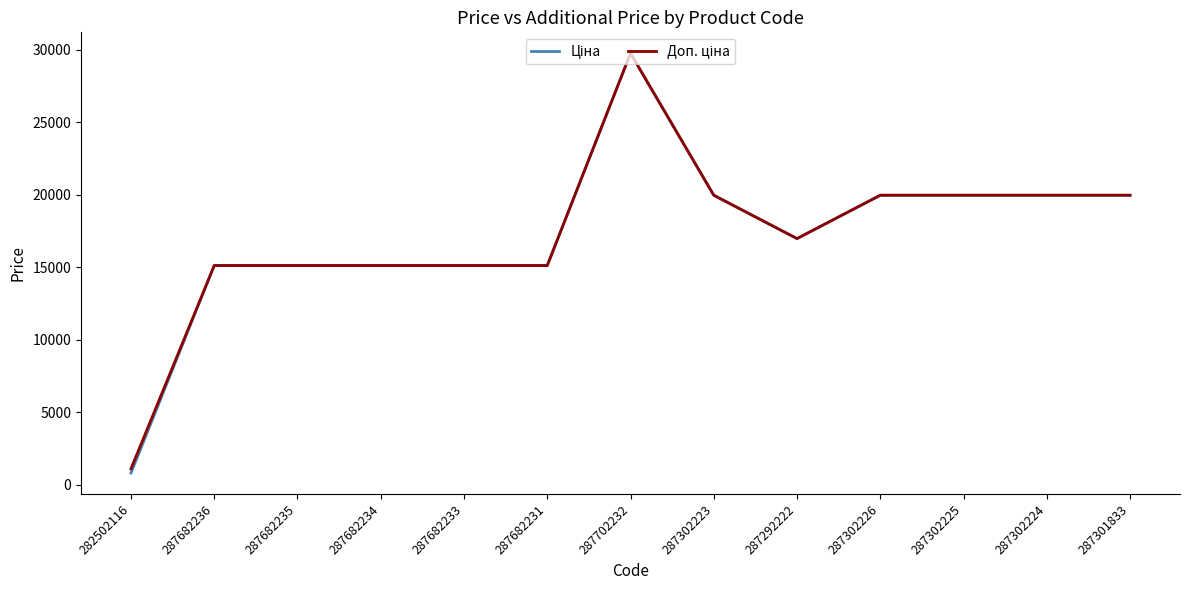

At which category does the chart reach its peak across all series?

287702232